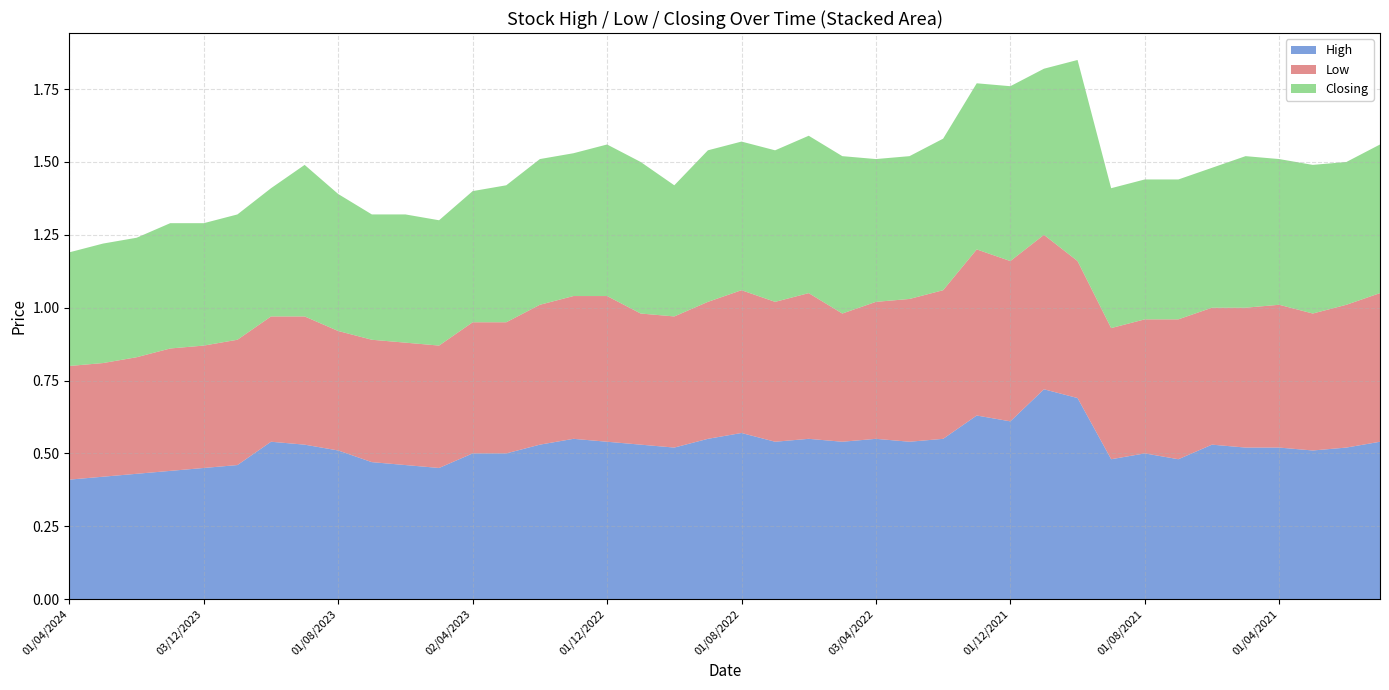

Reading left to right, transcribe all the data shown in this chart.

High: 0.4	0.4	0.4	0.4	0.5	0.5	0.5	0.5	0.5	0.5	0.5	0.5	0.5	0.5	0.5	0.6	0.5	0.5	0.5	0.6	0.6	0.5	0.6	0.5	0.6	0.5	0.6	0.6	0.6	0.7	0.7	0.5	0.5	0.5	0.5	0.5	0.5	0.5	0.5	0.5
Low: 0.4	0.4	0.4	0.4	0.4	0.4	0.4	0.4	0.4	0.4	0.4	0.4	0.5	0.5	0.5	0.5	0.5	0.5	0.5	0.5	0.5	0.5	0.5	0.4	0.5	0.5	0.5	0.6	0.6	0.5	0.5	0.5	0.5	0.5	0.5	0.5	0.5	0.5	0.5	0.5
Closing: 0.4	0.4	0.4	0.4	0.4	0.4	0.4	0.5	0.5	0.4	0.4	0.4	0.5	0.5	0.5	0.5	0.5	0.5	0.5	0.5	0.5	0.5	0.5	0.5	0.5	0.5	0.5	0.6	0.6	0.6	0.7	0.5	0.5	0.5	0.5	0.5	0.5	0.5	0.5	0.5